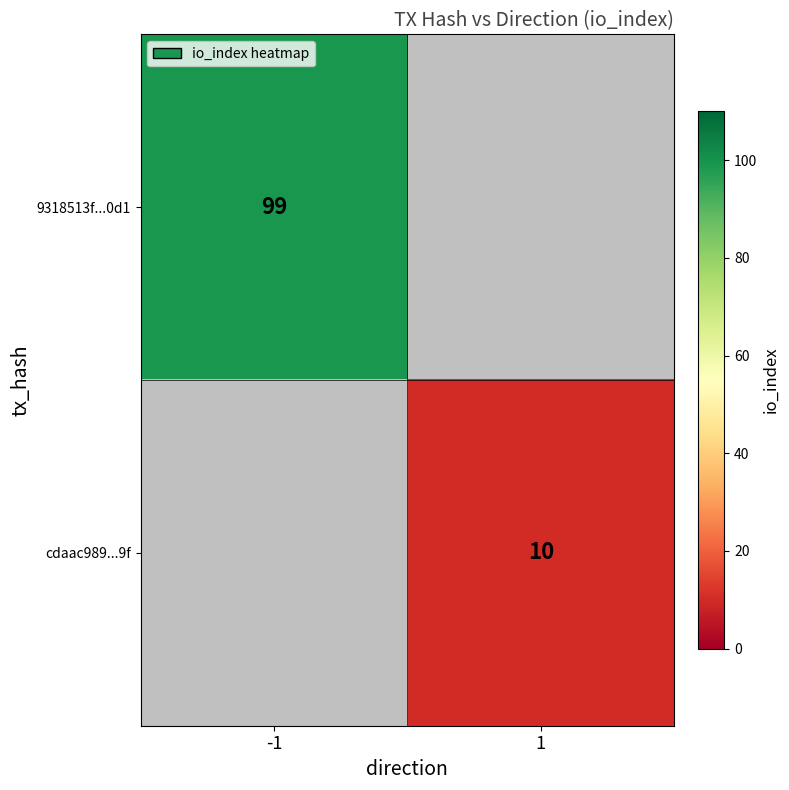

At which category does the chart reach its minimum across all series?

1